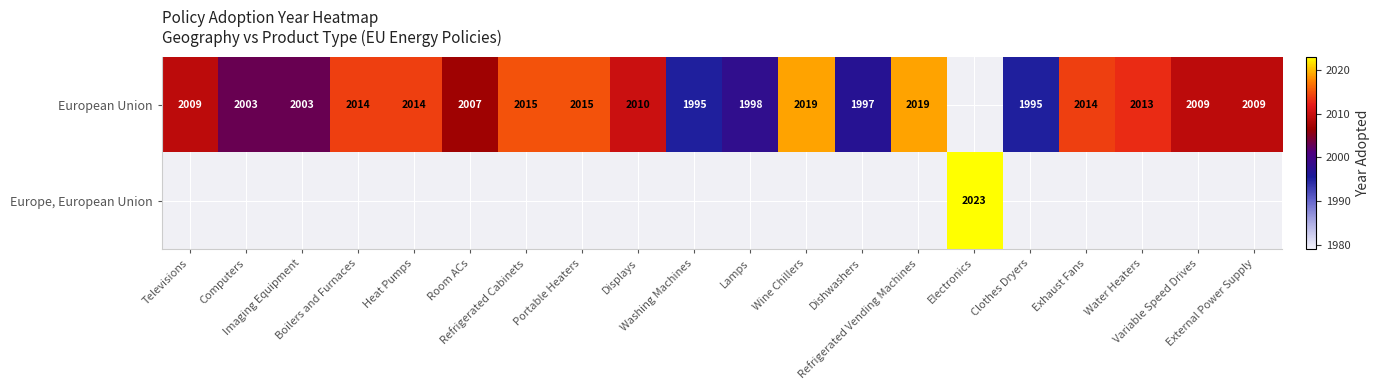

What value does the European Union series have at Portable Heaters?

2015.0